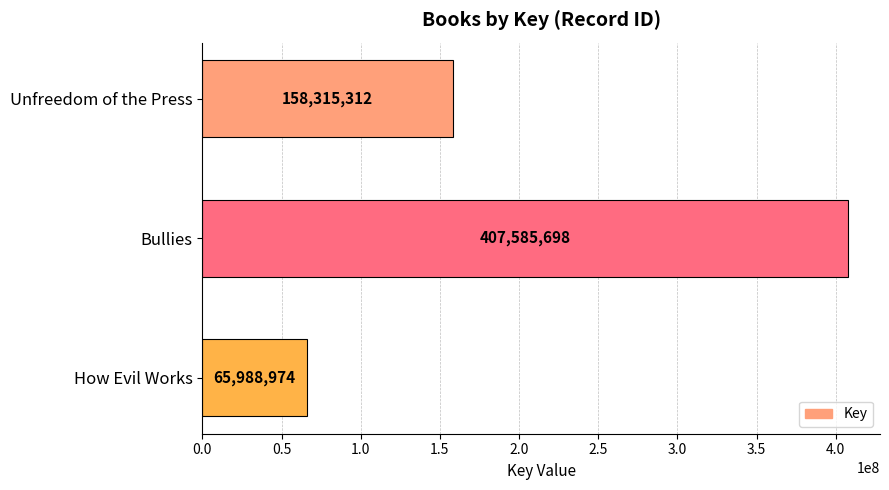

What is the greatest value displayed?

407585698